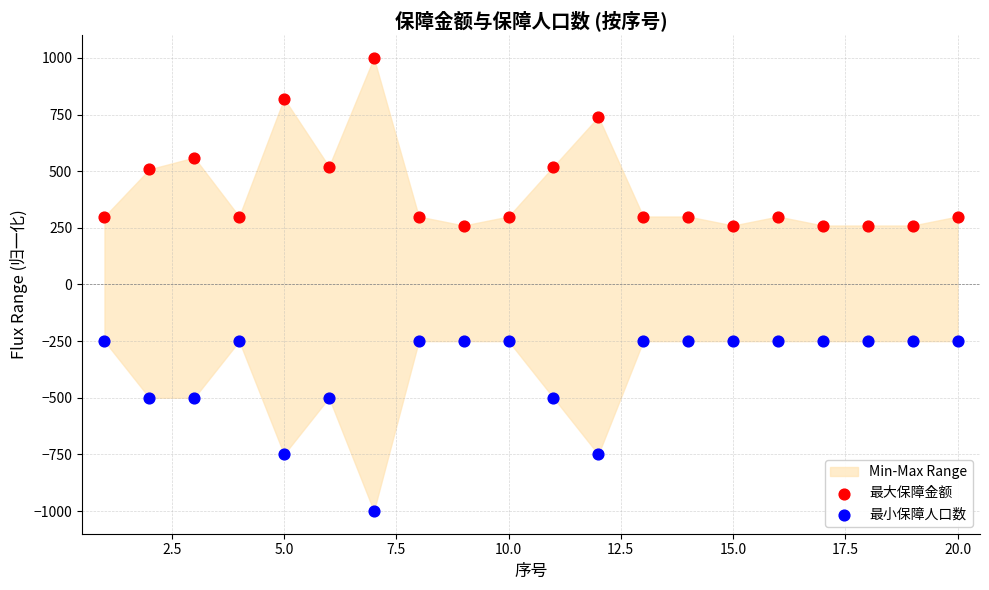

Which series contains the lowest Y value?

最小保障人口数